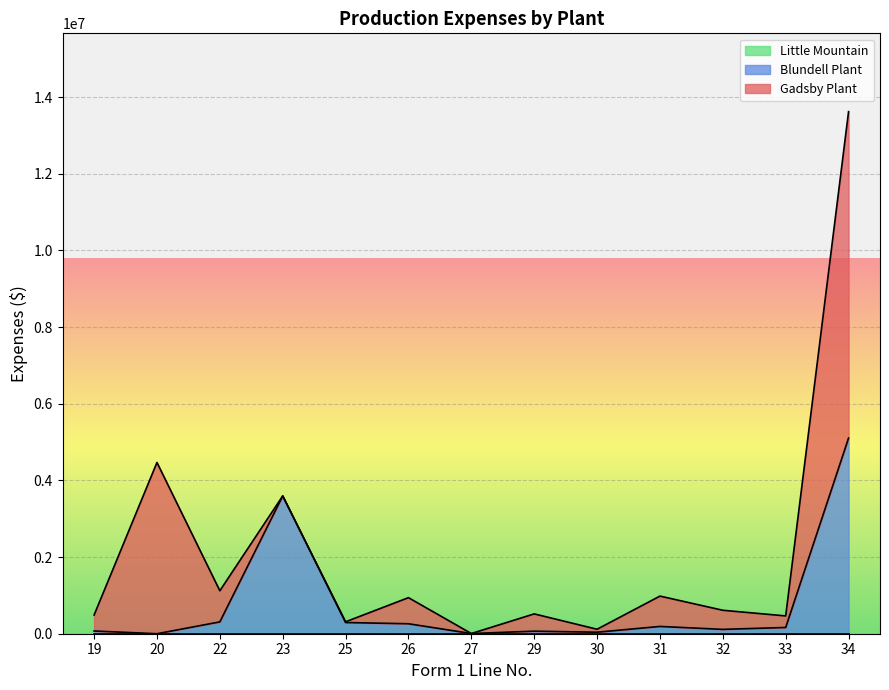

Does the chart display data point markers on the line(s)?

No